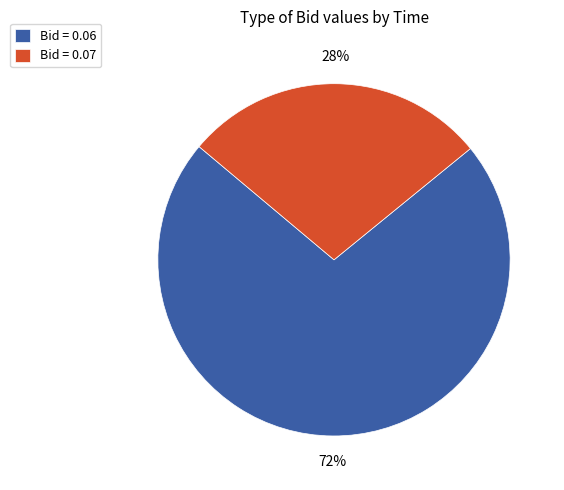

To the nearest percent, what is the average slice percentage?

50%